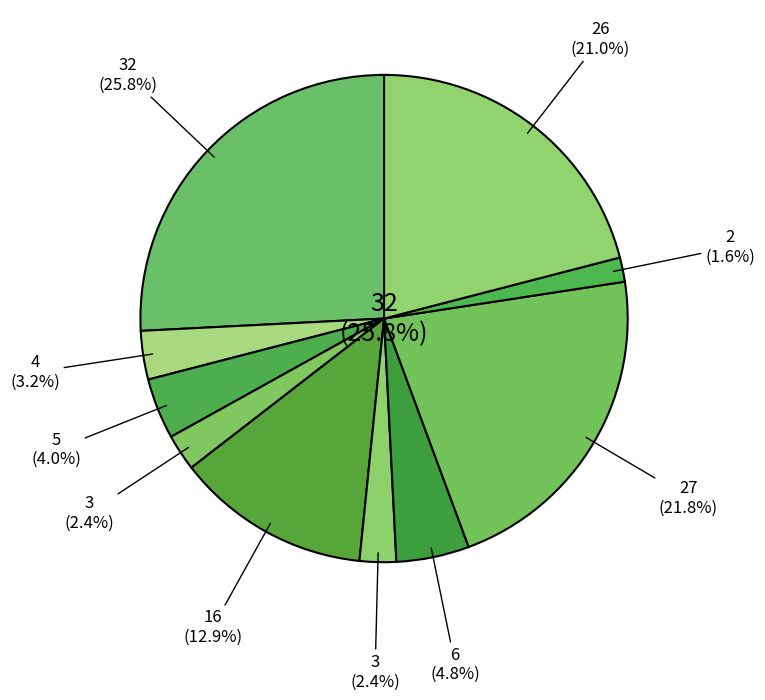

Count the number of slices in the pie.

10